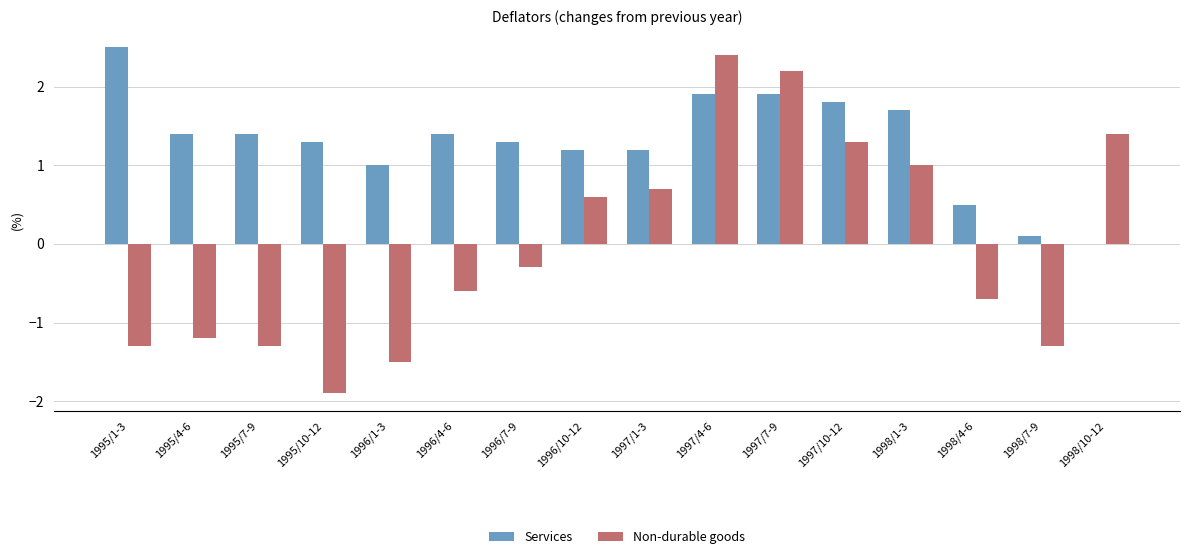

How many positive values does the Non-durable goods series have?

7